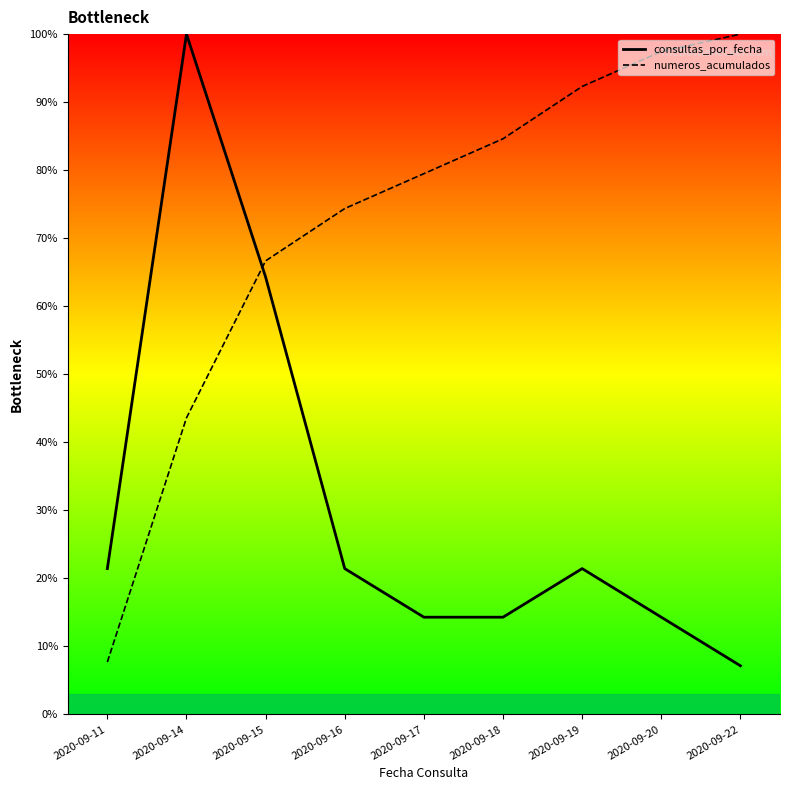

Read the consultas_por_fecha value at 2020-09-17.

14.3